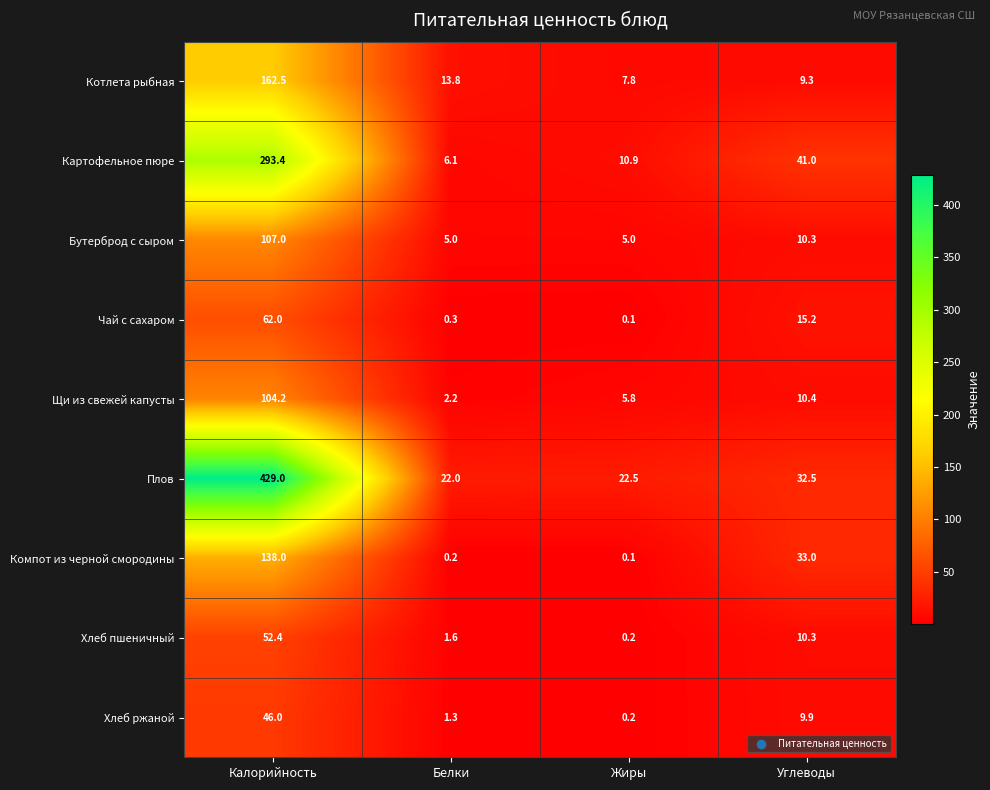

The value of Щи из свежей капусты at Углеводы is 4.7. True or false?

False